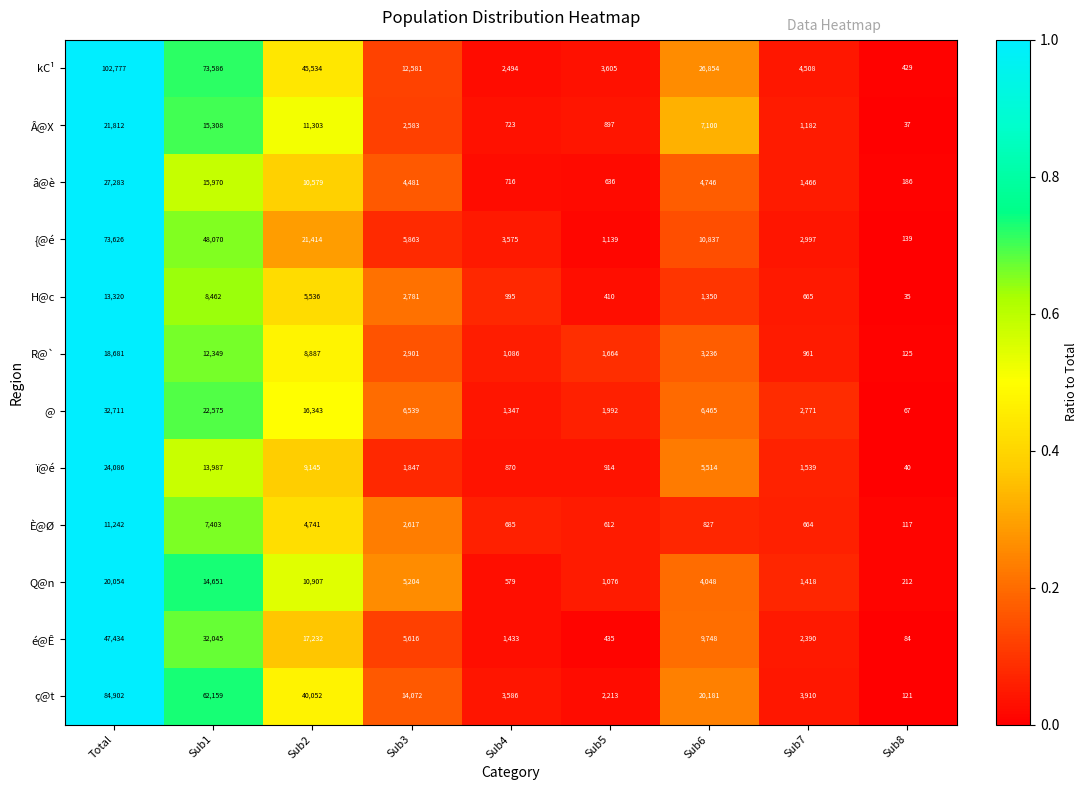

What is the difference between the maximum and minimum values in the Q@n series?

19842